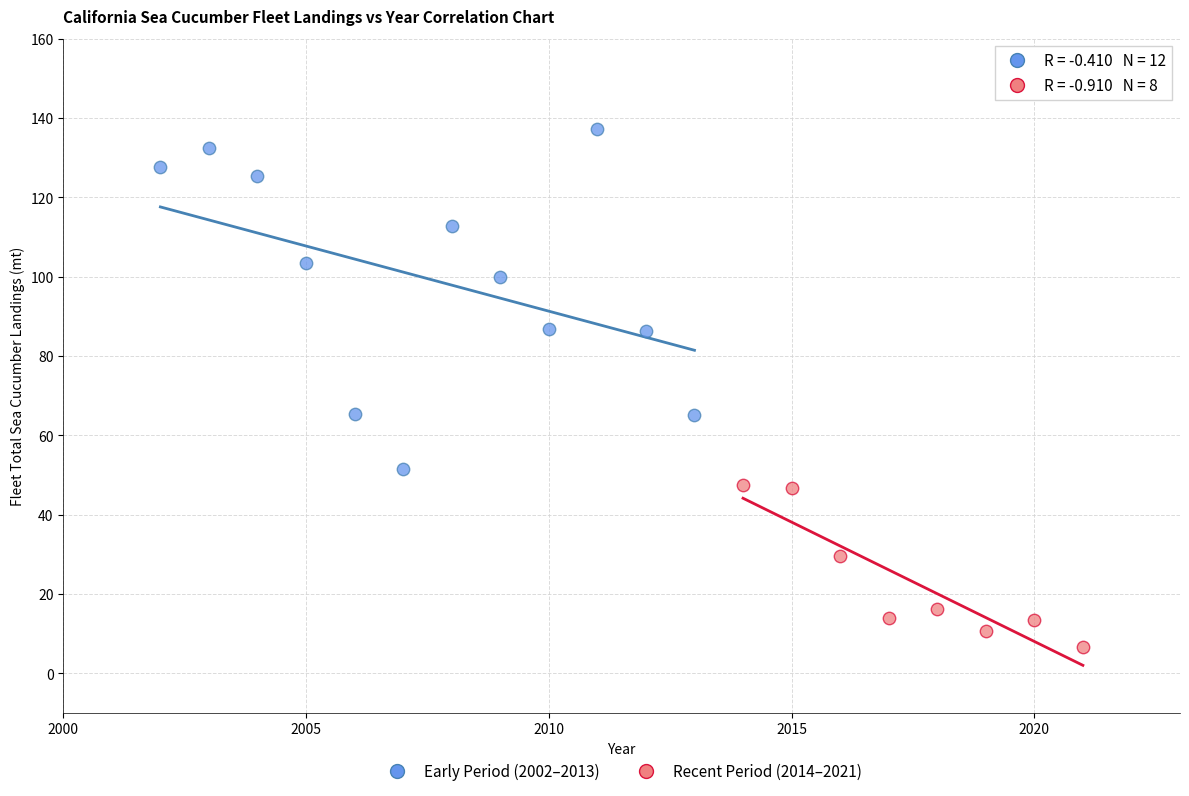

Which series reaches the minimum Y coordinate?

Recent Period (2014–2021)